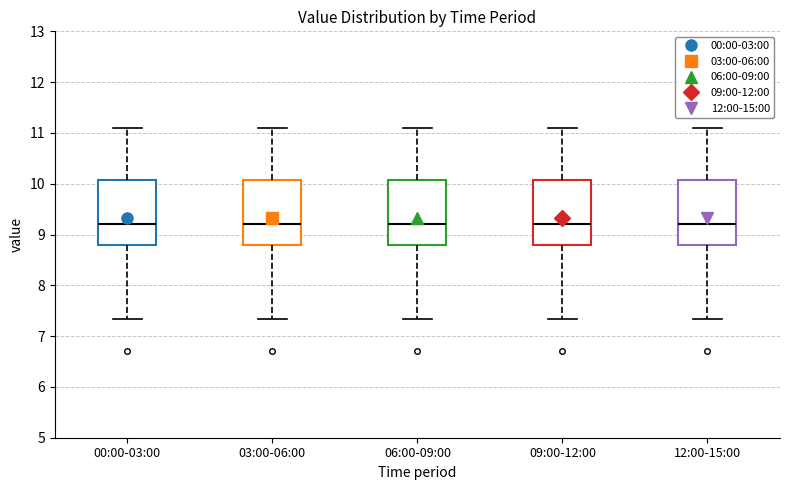

Reading left to right, read every box against the y-axis: the position of its median line, the range the box covers, and the ends of its whiskers. The values are not printed on the chart, so give them approximately, as read against the axis.

00:00-03:00: median 9.2, box 8.8 to 10.1, whiskers 7.3 to 11.1
03:00-06:00: median 9.2, box 8.8 to 10.1, whiskers 7.3 to 11.1
06:00-09:00: median 9.2, box 8.8 to 10.1, whiskers 7.3 to 11.1
09:00-12:00: median 9.2, box 8.8 to 10.1, whiskers 7.3 to 11.1
12:00-15:00: median 9.2, box 8.8 to 10.1, whiskers 7.3 to 11.1